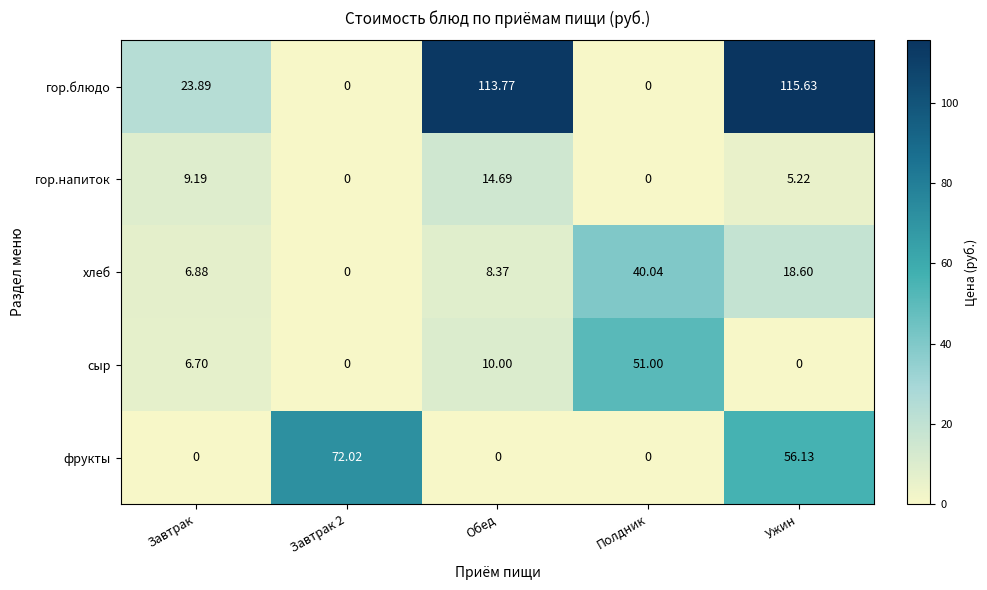

How many data points does each series have?

5